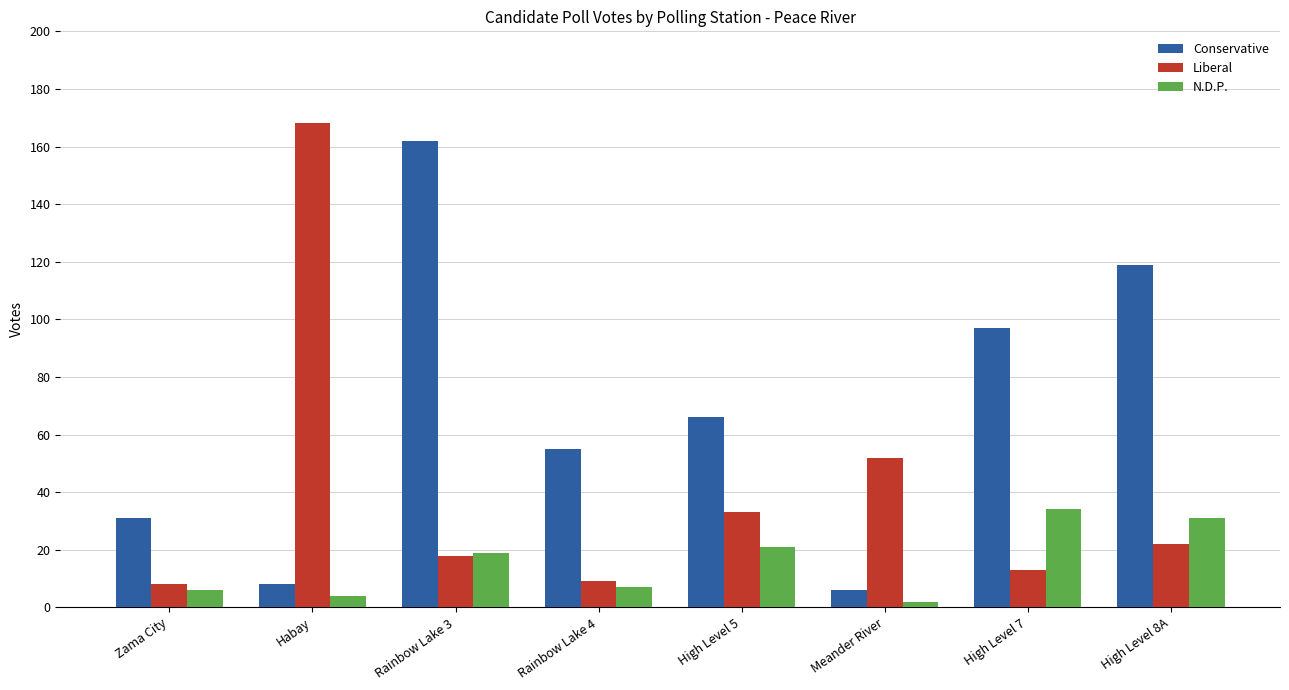

The Liberal series shows 7 at High Level 7. True or false?

False